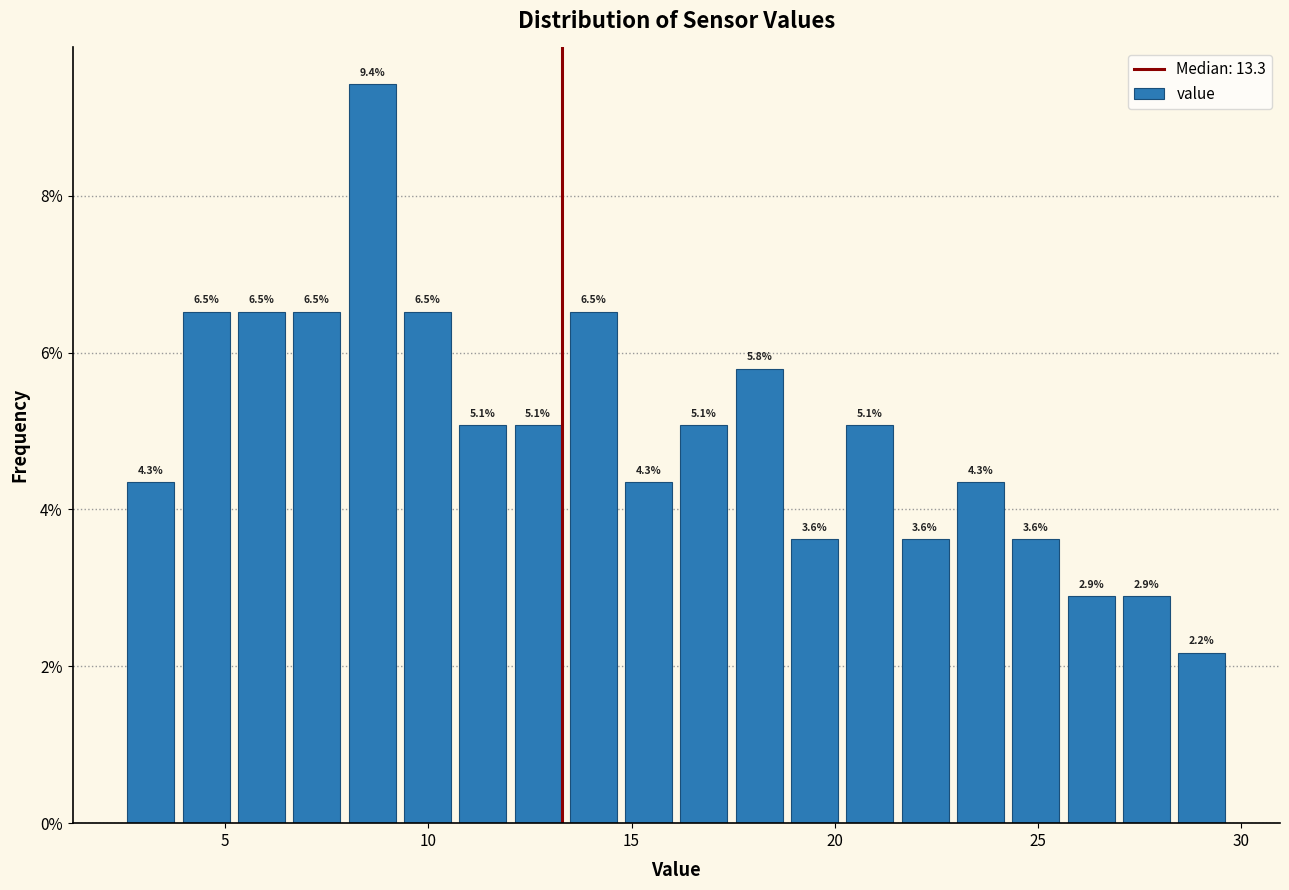

Around what value on the x-axis is the tallest bar? Give the approximate position of its centre, as read against the axis.

8.5